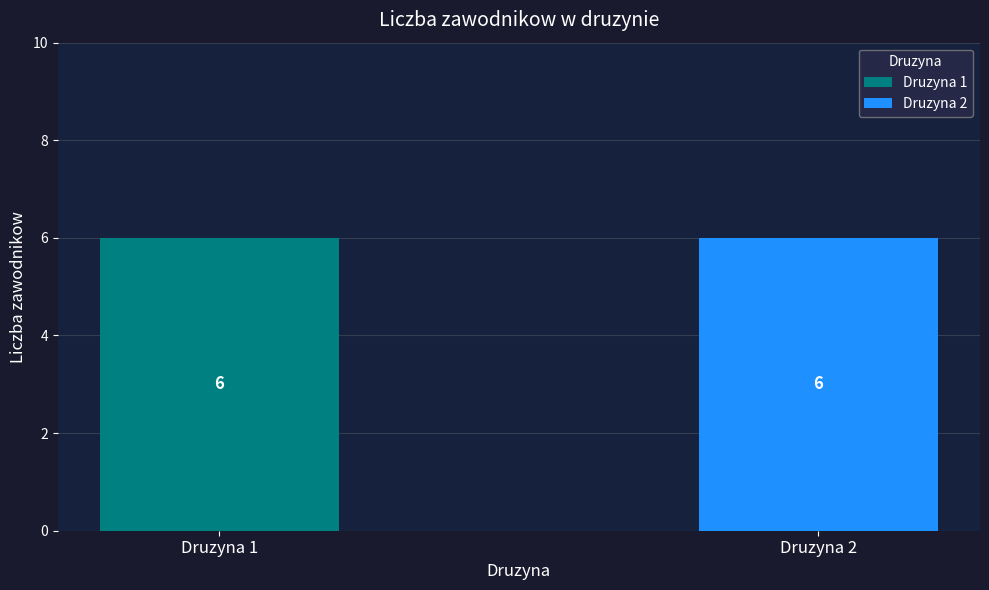

What are all the series names shown in the legend?

Druzyna 1, Druzyna 2